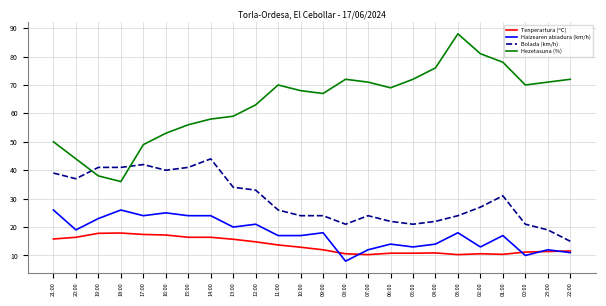

What value does the Hezetasuna (%) series have at 03:00?

88.0